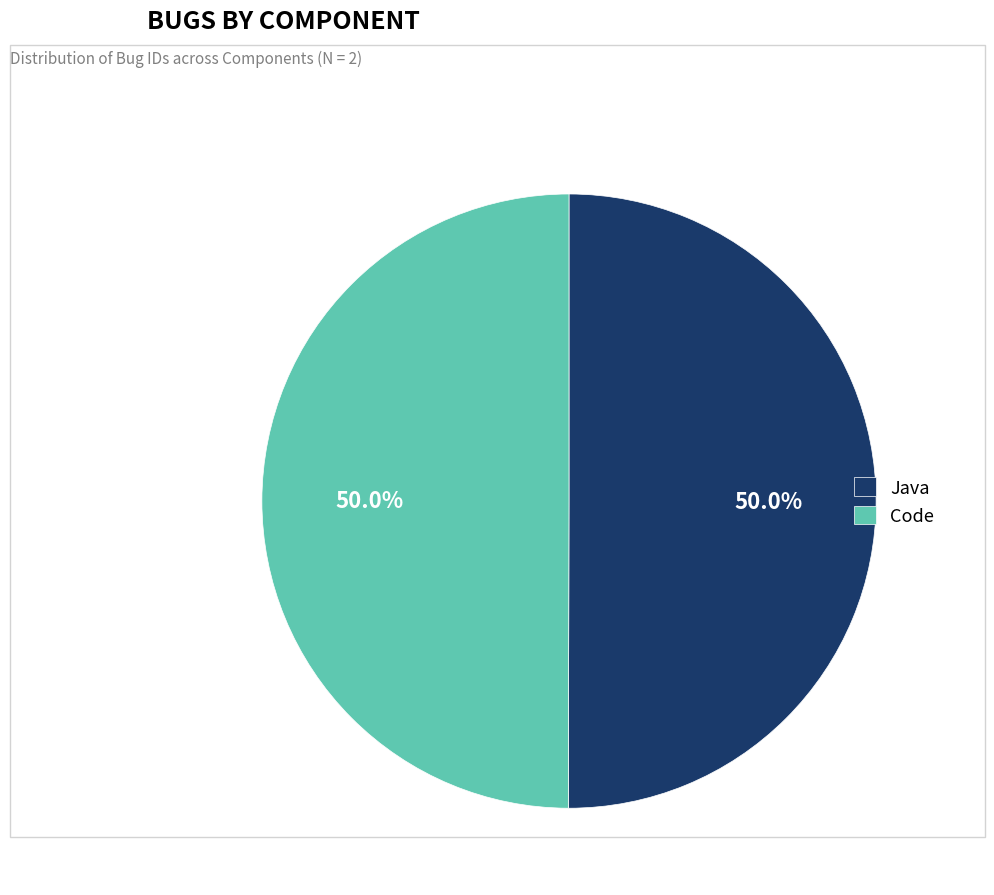

What percentage is NOT represented by Java?

50.0%